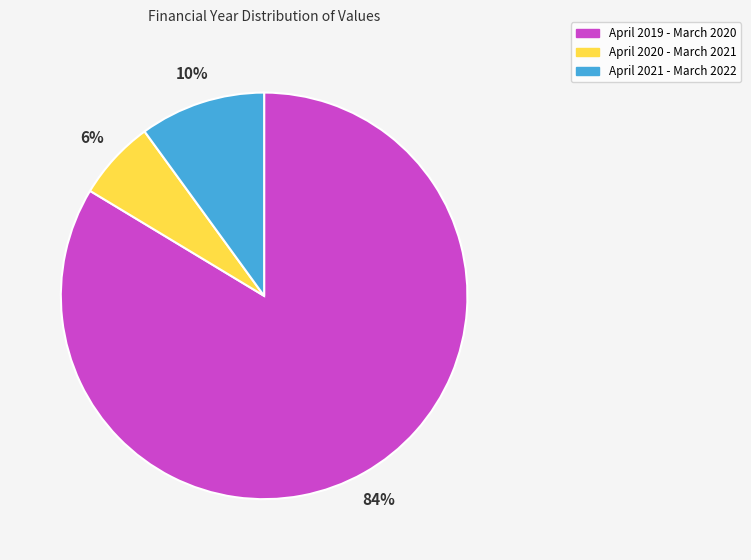

Which has a higher value, April 2019 - March 2020 or April 2021 - March 2022?

April 2019 - March 2020